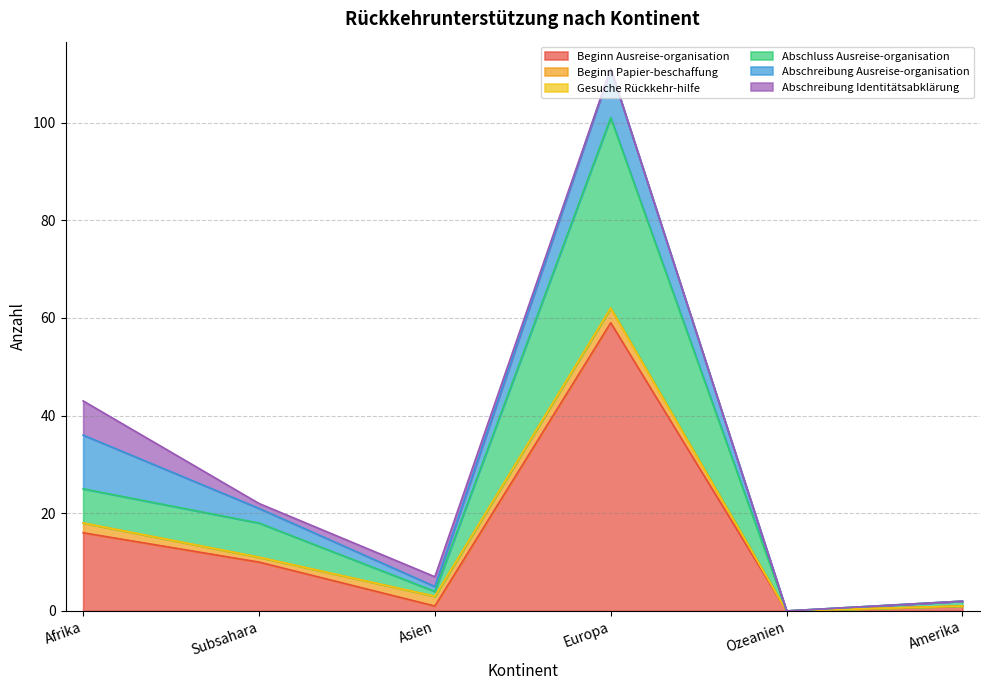

Reading right to left, transcribe all the data shown in this chart.

Beginn Ausreise-organisation: 1	0	59	1	10	16
Beginn Papier-beschaffung: 0	0	3	2	1	2
Gesuche Rückkehr-hilfe: 0	0	0	0	0	0
Abschluss Ausreise-organisation: 1	0	39	1	7	7
Abschreibung Ausreise-organisation: 0	0	10	1	3	11
Abschreibung Identitätsabklärung: 0	0	0	2	1	7